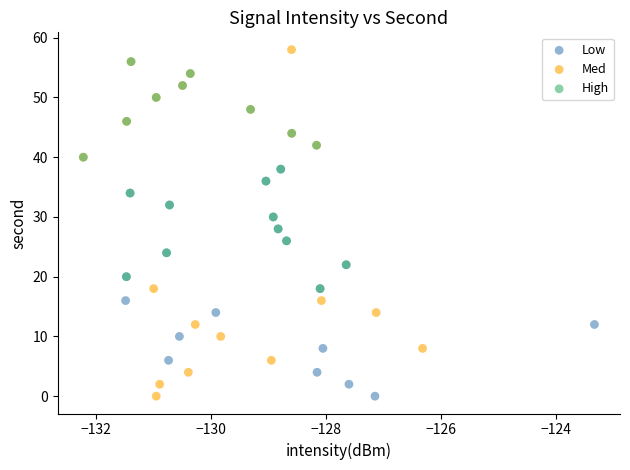

Which series has the widest spread of Y values?

Med